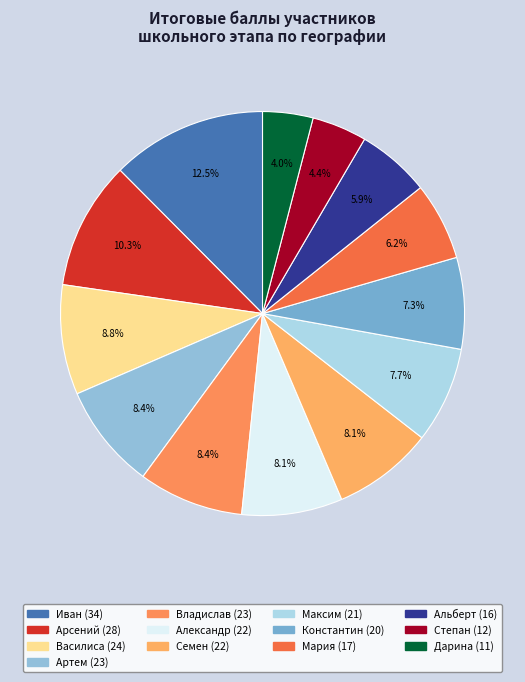

To the nearest percent, what percentage of the pie is Арсений?

10%